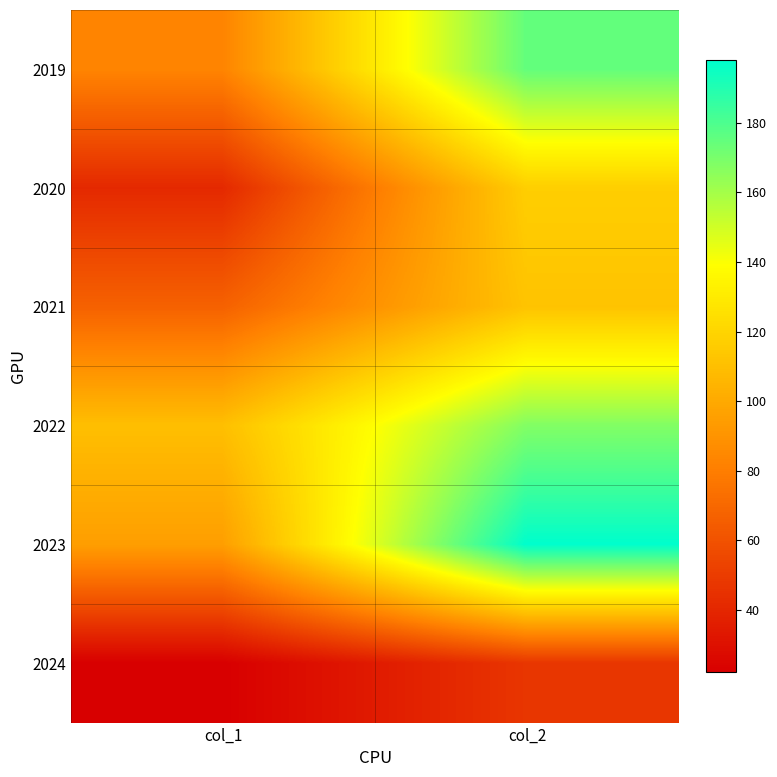

Reading right to left, list all the values displayed in this chart.

2019: col_2=175	col_1=83
2020: col_2=117	col_1=41
2021: col_2=112	col_1=67
2022: col_2=168	col_1=110
2023: col_2=198	col_1=95
2024: col_2=47	col_1=22